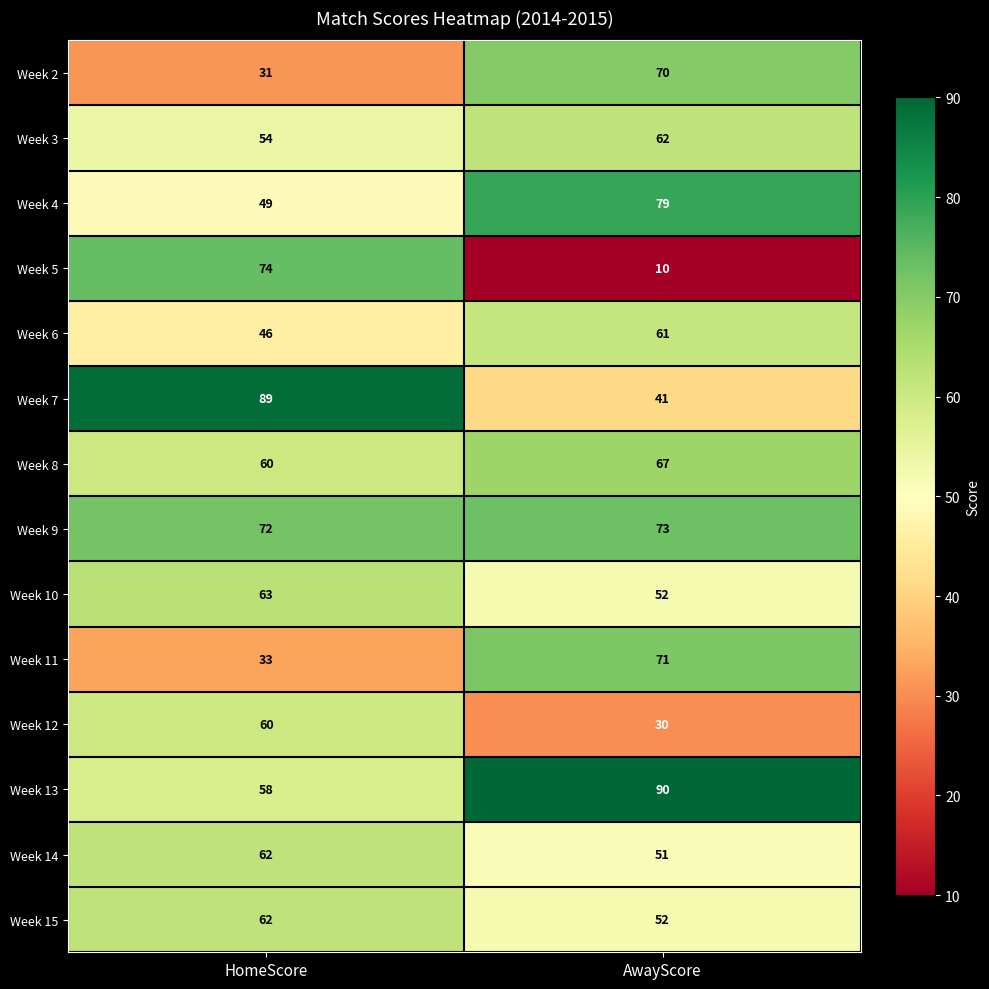

At which category is the sum across all series the highest?

HomeScore